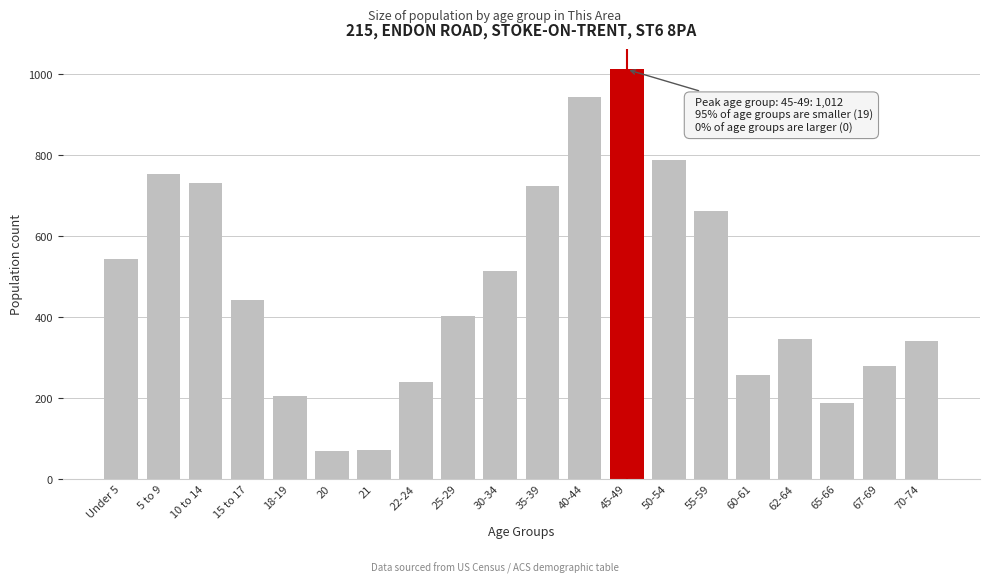

The value at 35-39 is 1048. True or false?

False